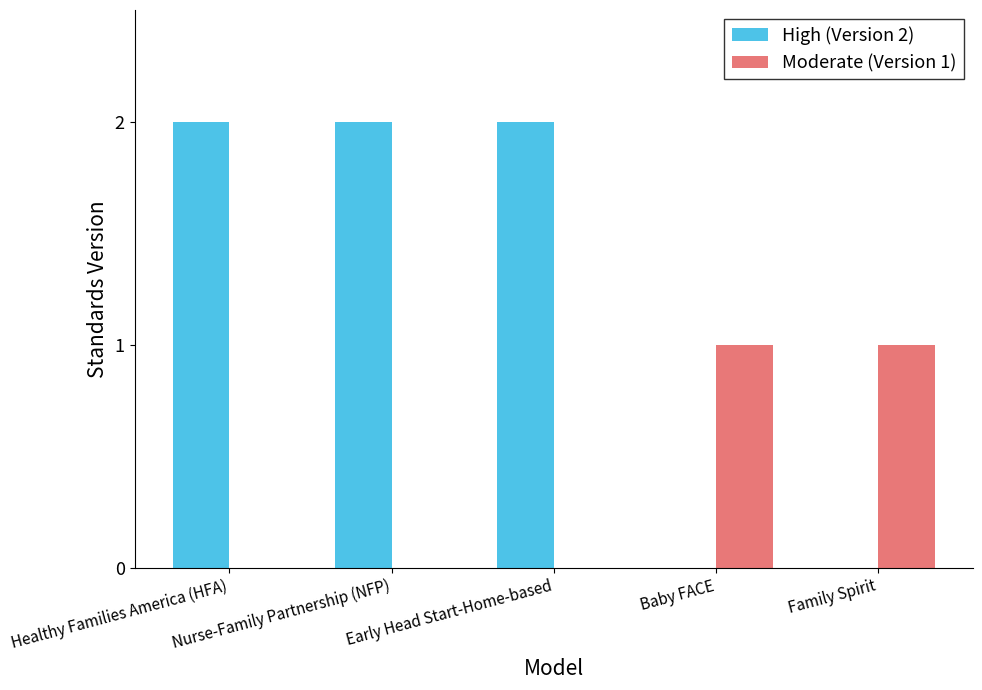

How many categories are shown in the chart?

5